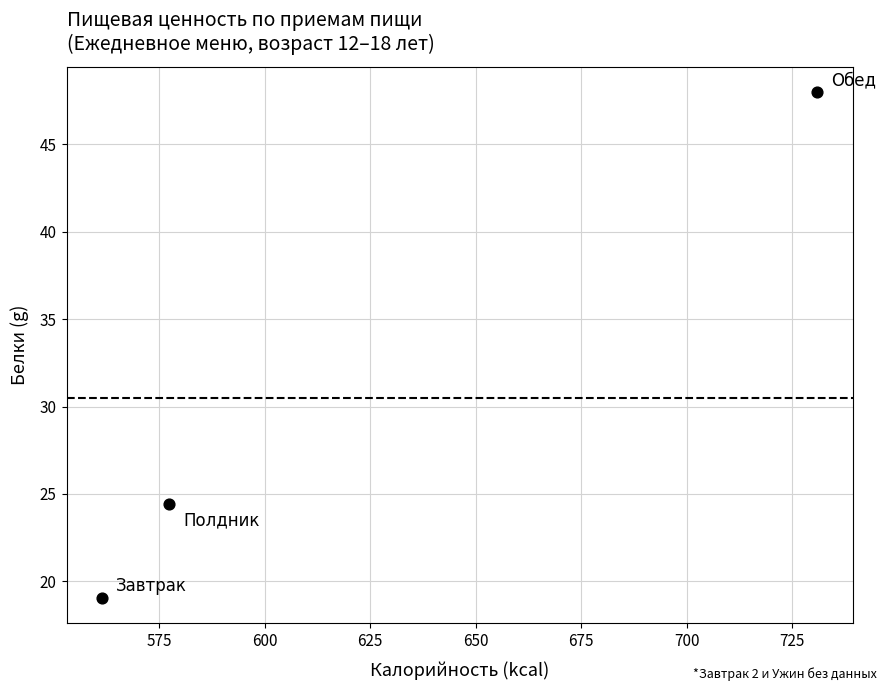

What is the range of Y values (max minus min)?

28.9